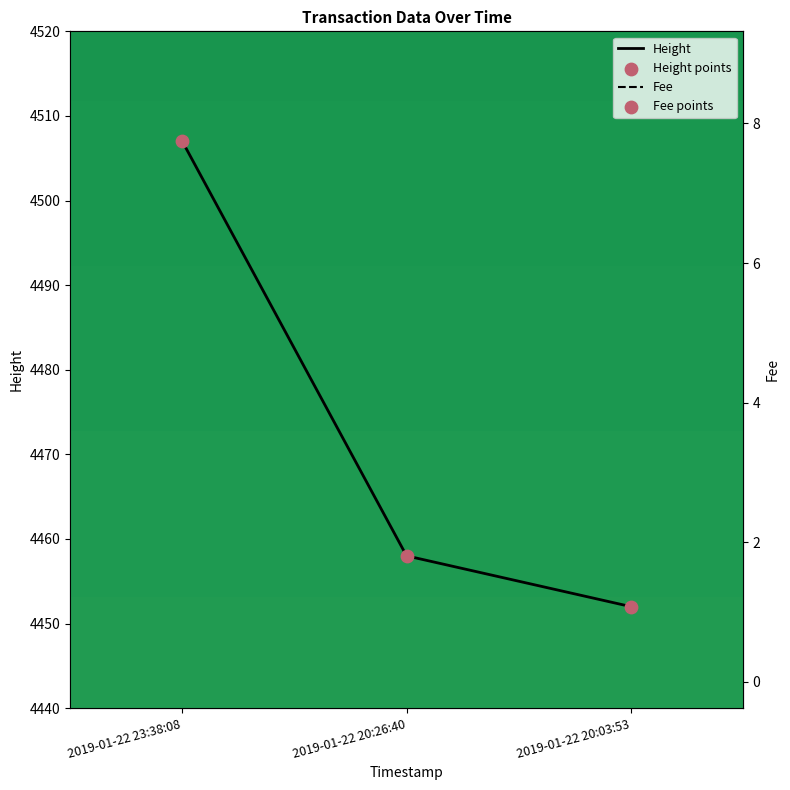

What is the total value across all series at 2019-01-22 20:26:40?

4459.6